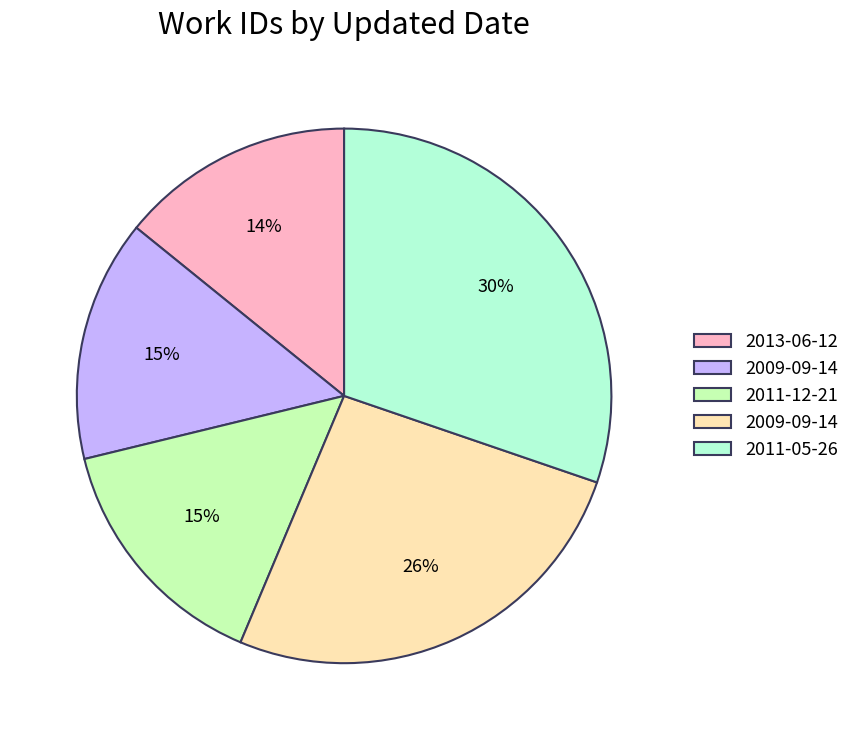

To the nearest percent, what is the difference between the largest and smallest slice percentages?

16%